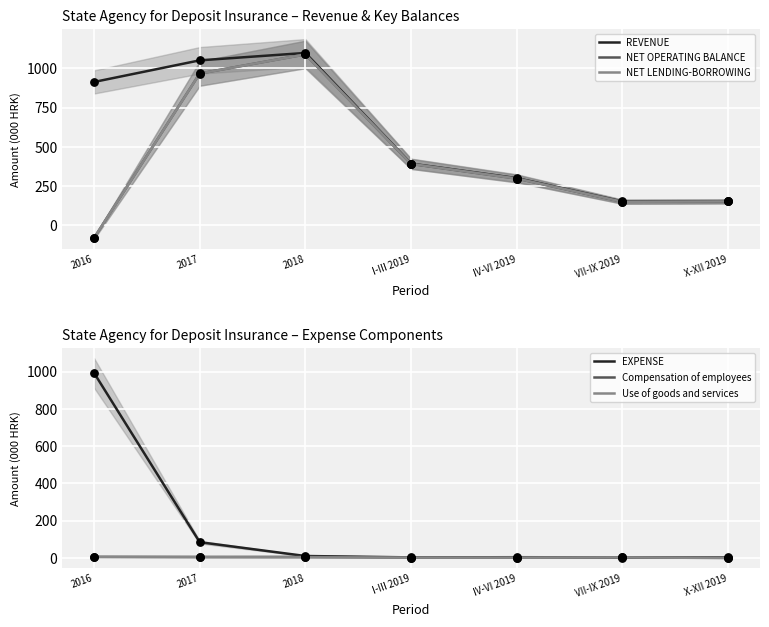

Which series contains the lowest Y value?

NET LENDING-BORROWING